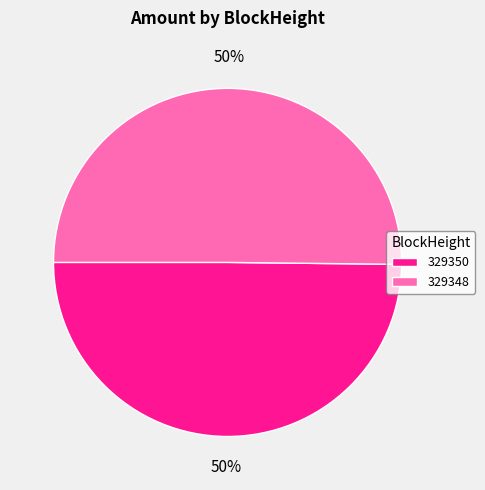

To the nearest percent, what is the average slice percentage?

50%